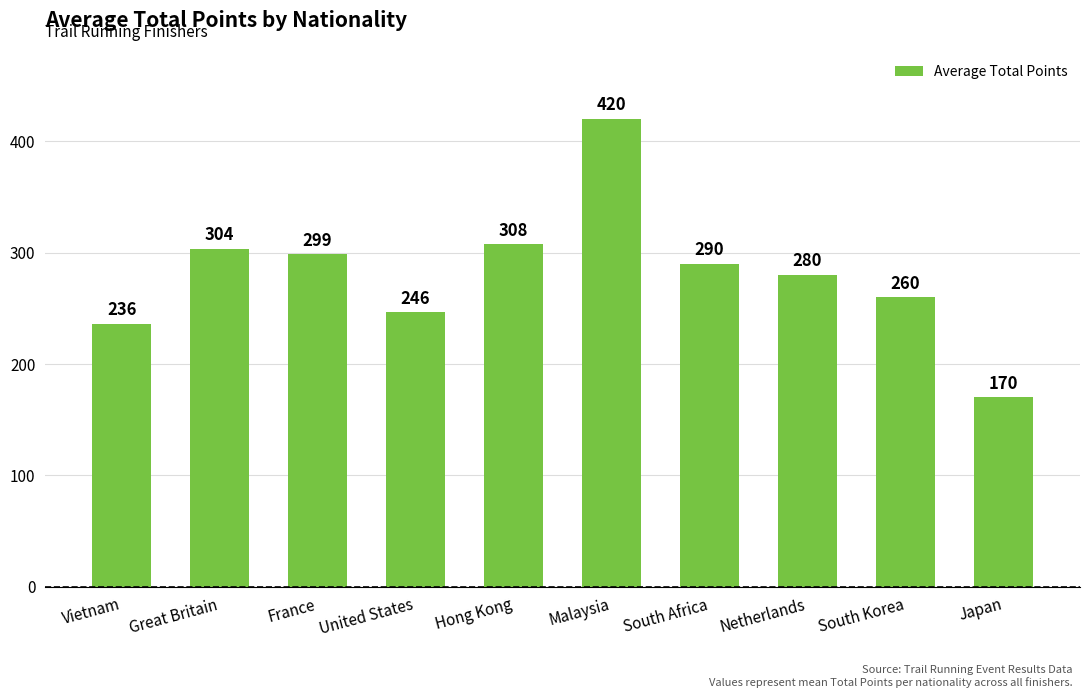

How many distinct data groups are displayed?

1